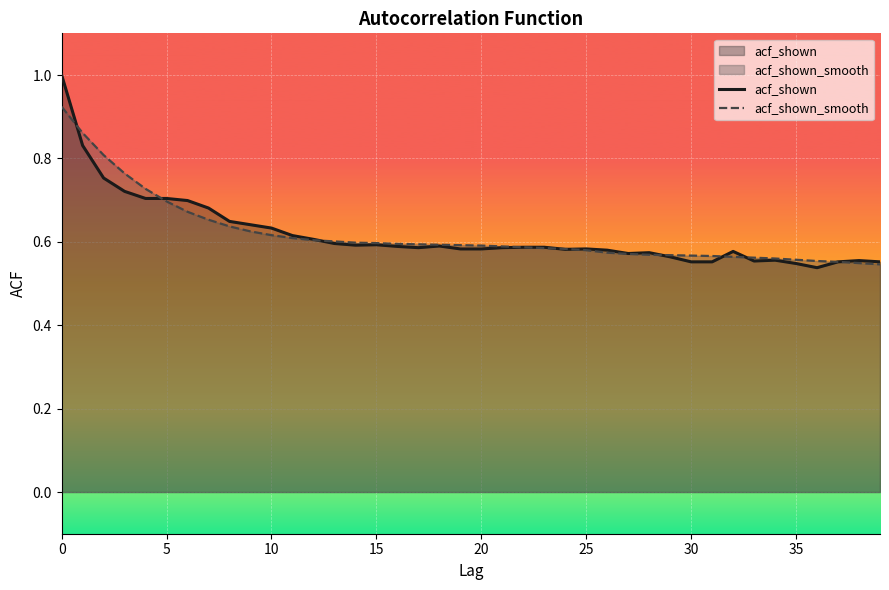

The acf_shown series shows 1.5 at 5. True or false?

False